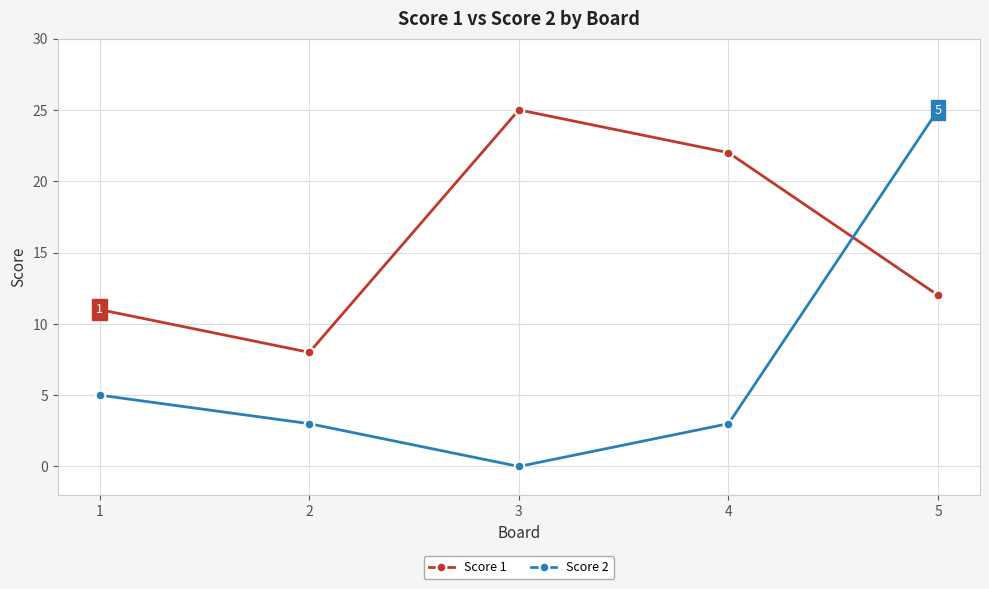

List the series in order of their overall mean, lowest first.

Score 2, Score 1